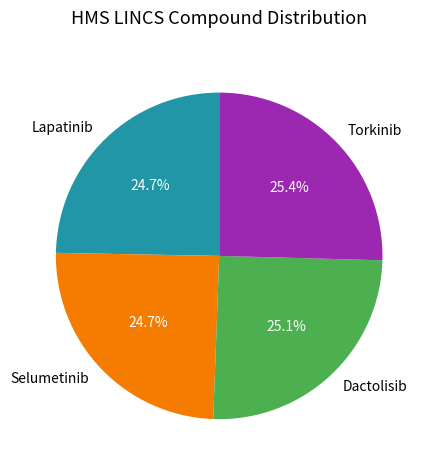

Approximately how many times larger is the value at Dactolisib compared to Lapatinib?

1.0